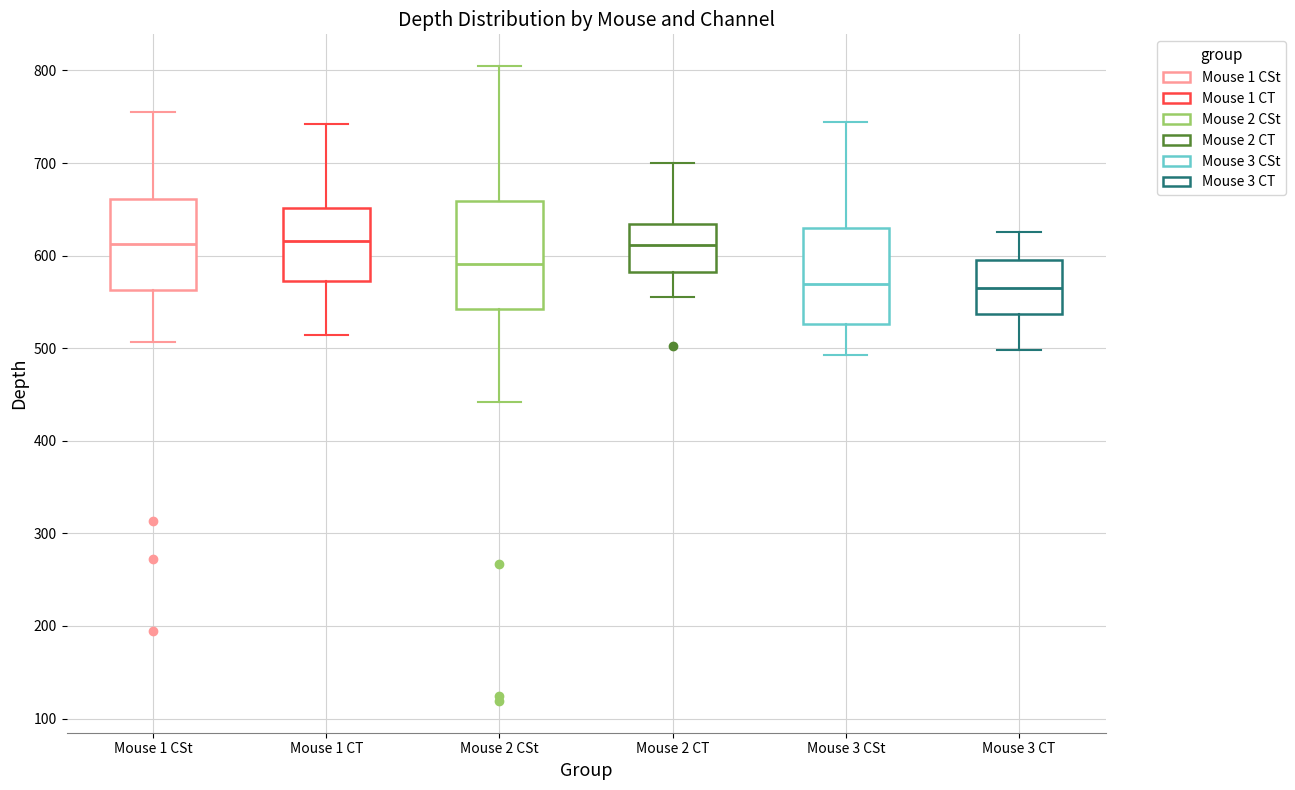

Comparing the boxes themselves (not the whiskers), which one is the tallest?

Mouse 2 CSt